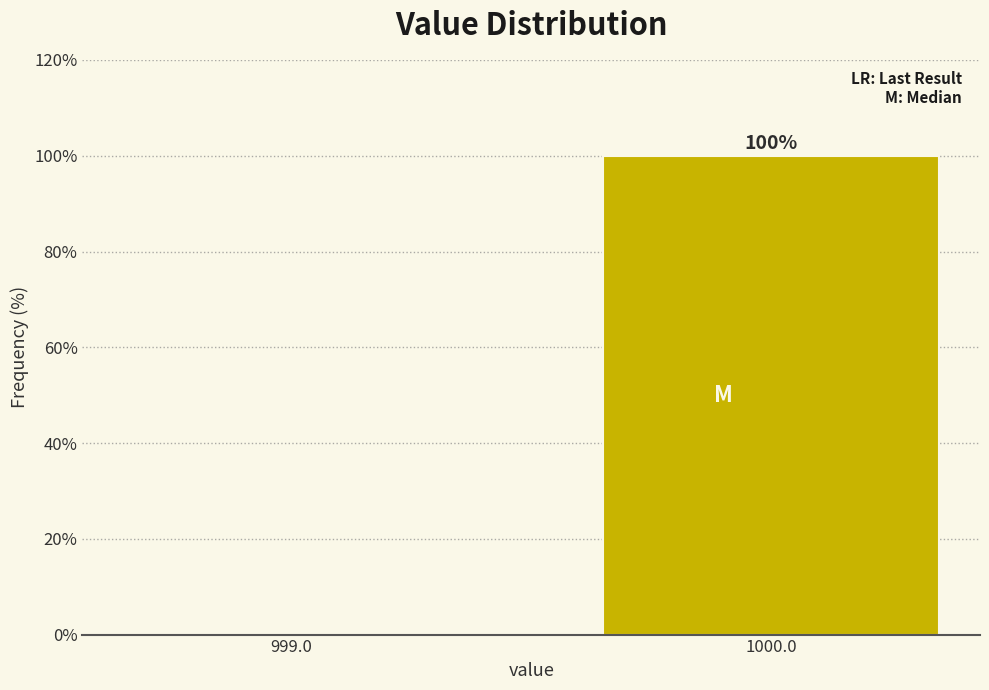

Reading right to left, extract all data points from this chart.

1000.0=100	999.0=0